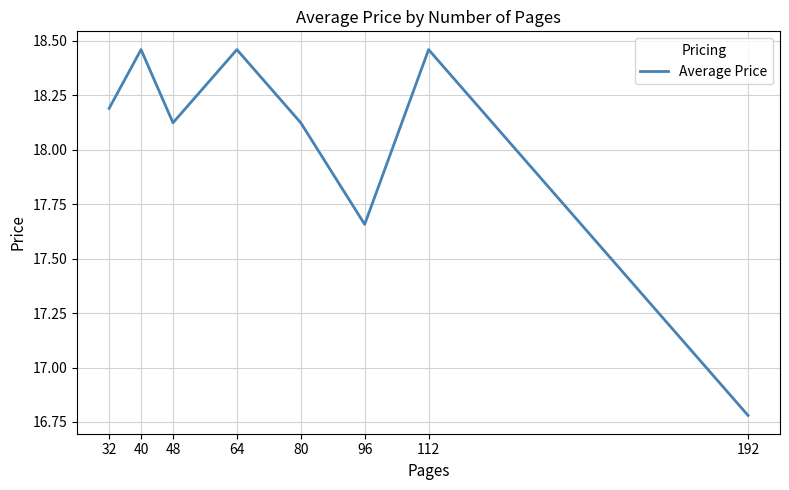

Where is the data nearest to the value 17?

192